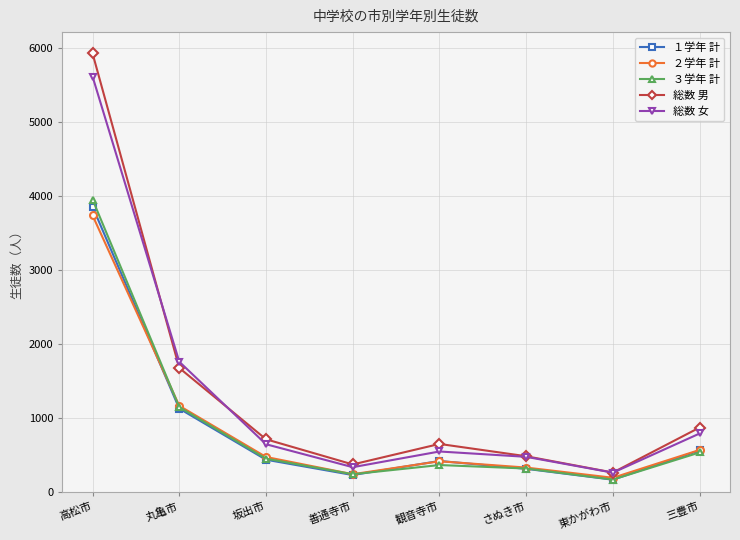

What position from the left is 東かがわ市?

7